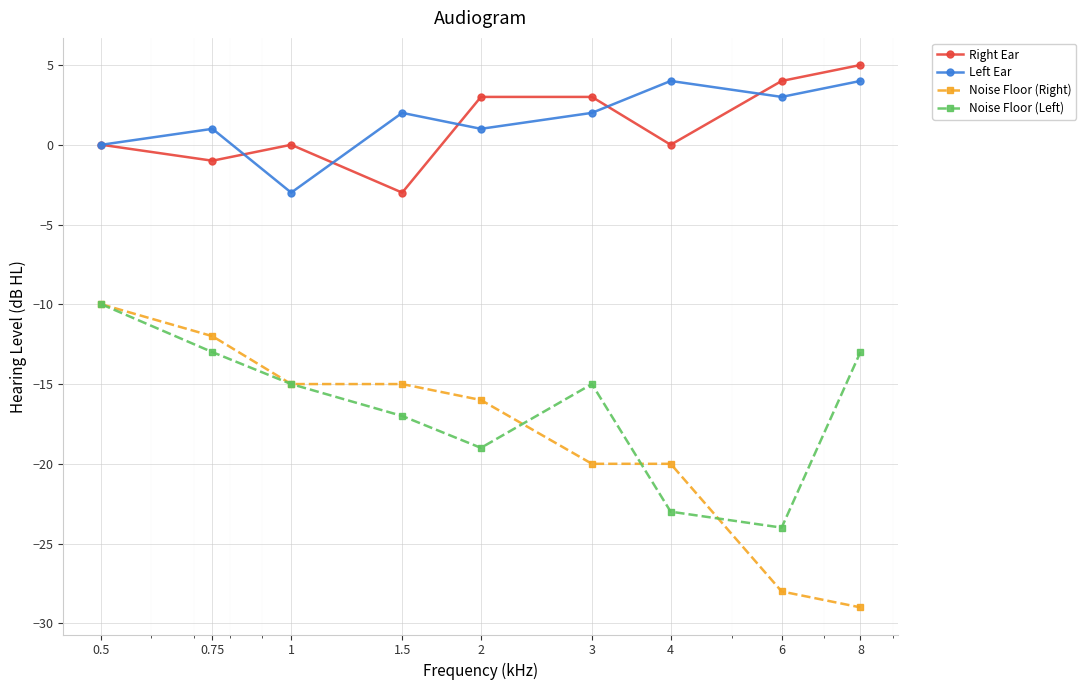

How many distinct data groups are displayed?

4